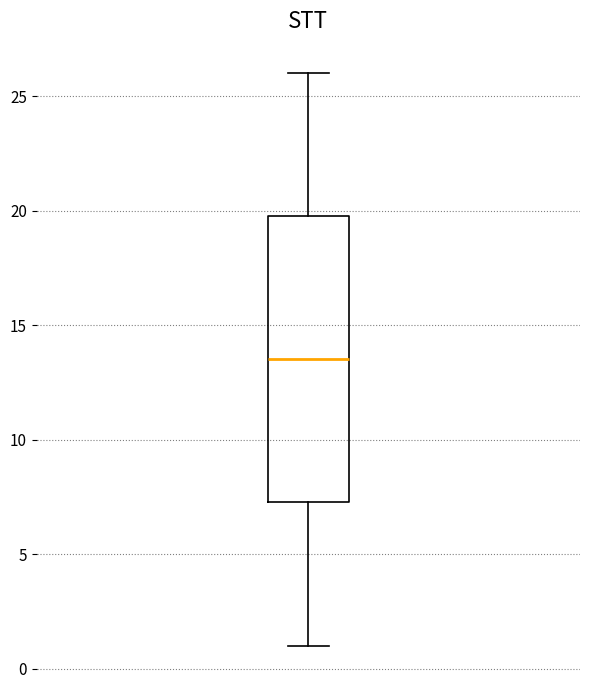

Read this box plot against the y-axis: the position of the median line, the range covered by the box, and the ends of both whiskers. The values are not printed on the chart, so give them approximately, as read against the axis.

median 13.5, box 7.5 to 20.0, whiskers 1.0 to 26.0